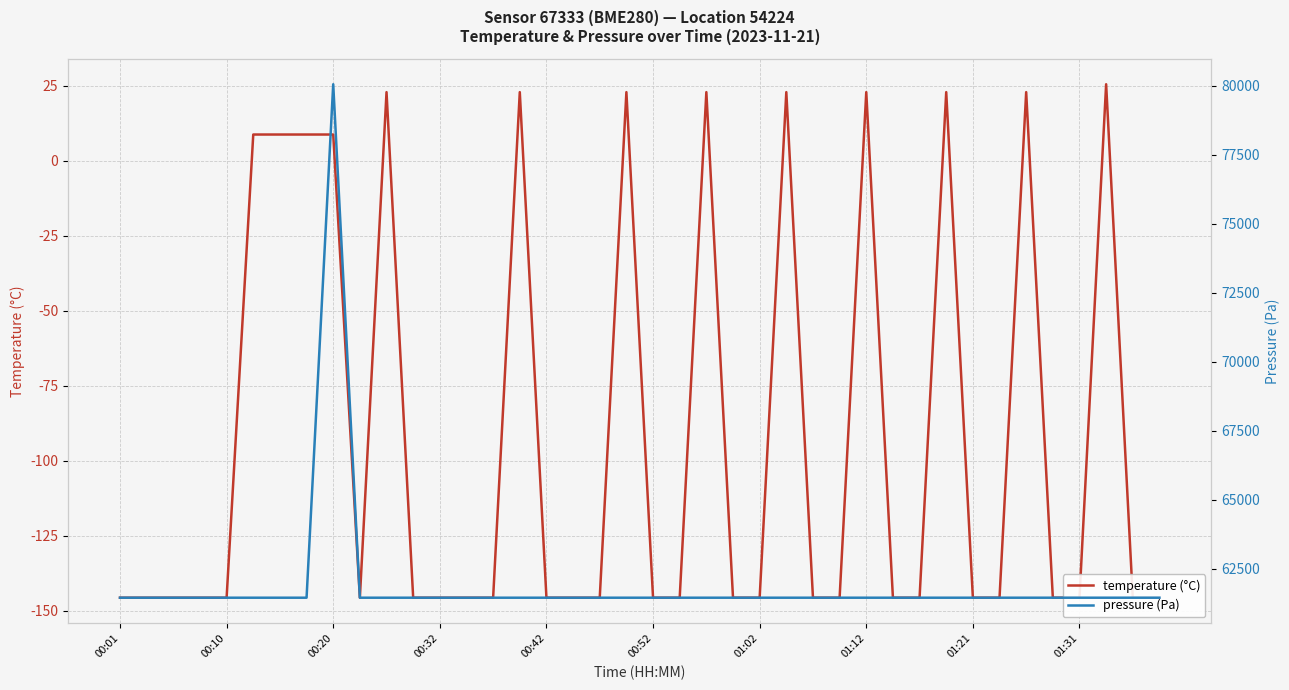

Between 00:32 and 00:42, which series saw the biggest shift?

temperature (°C)